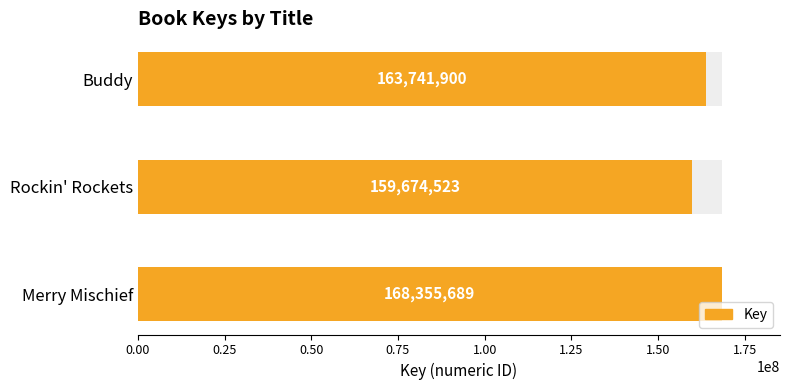

The chart shows a value of 51485444 at Buddy. True or false?

False